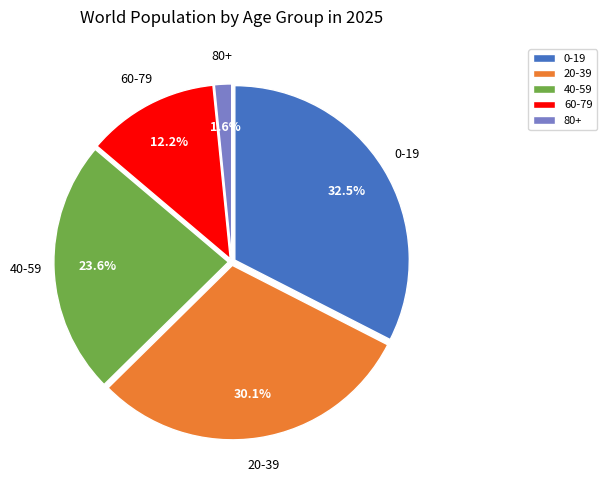

Which category has the smallest portion of the pie?

80+